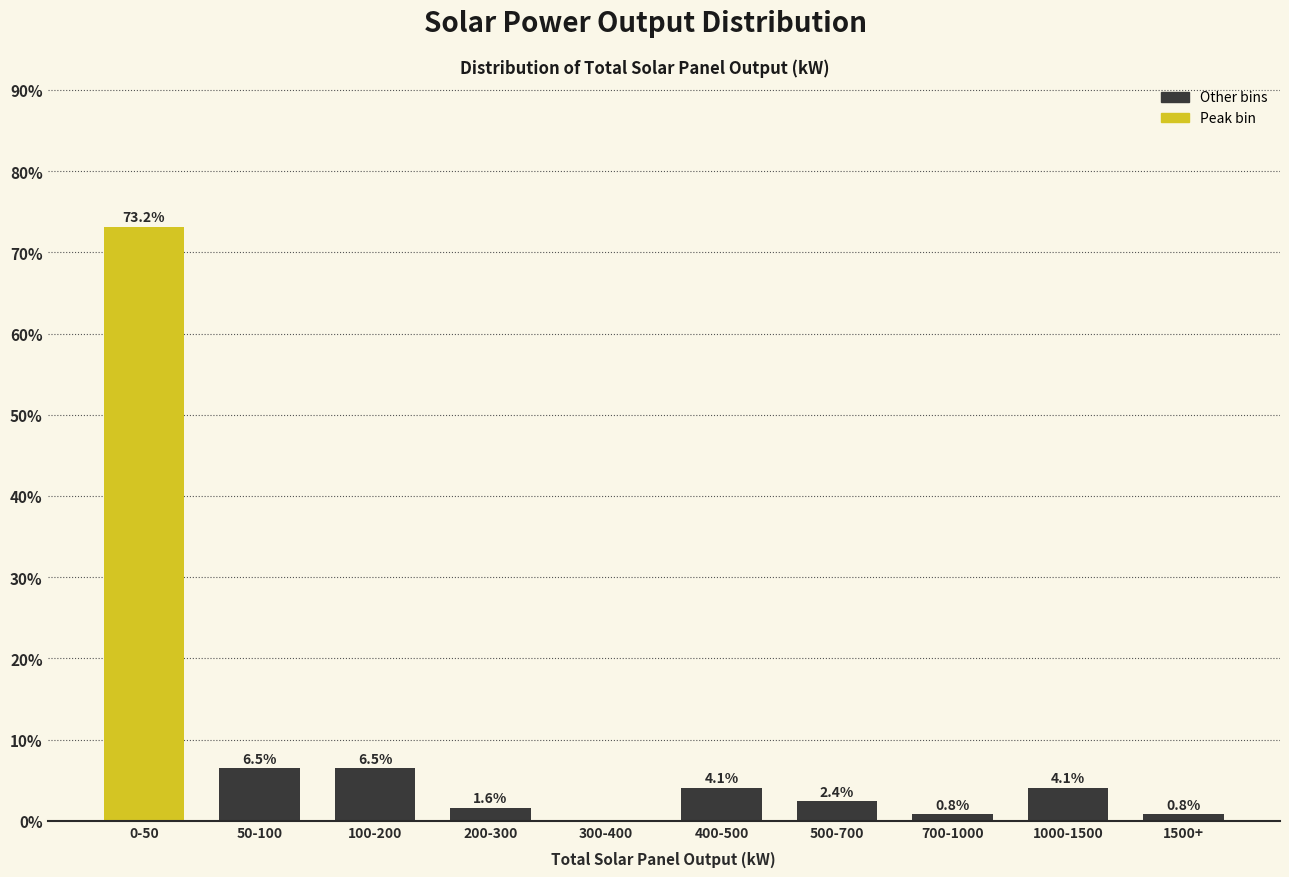

Reading left to right, what are all the values shown in this chart?

0-50=73.2	50-100=6.5	100-200=6.5	200-300=1.6	300-400=0.0	400-500=4.1	500-700=2.4	700-1000=0.8	1000-1500=4.1	1500+=0.8